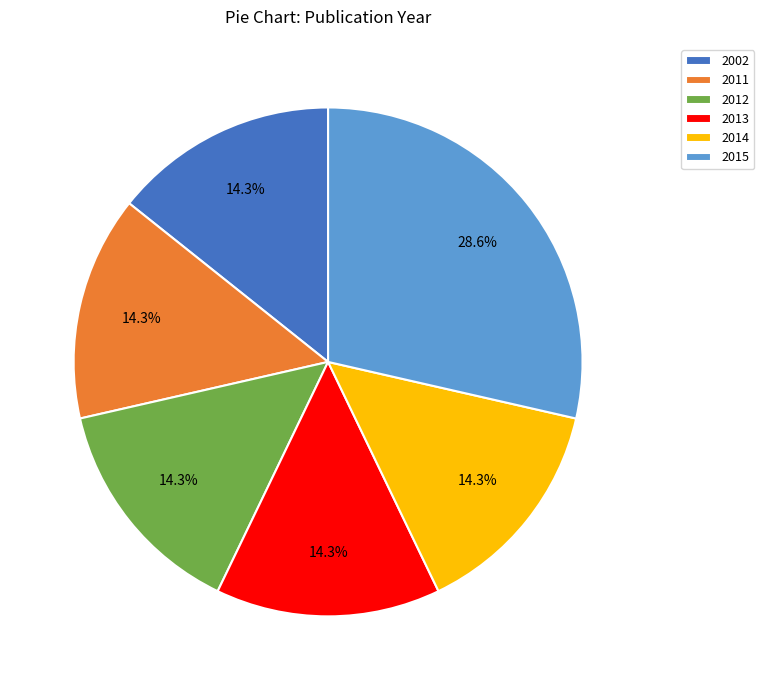

Which category has the biggest portion of the pie?

2015